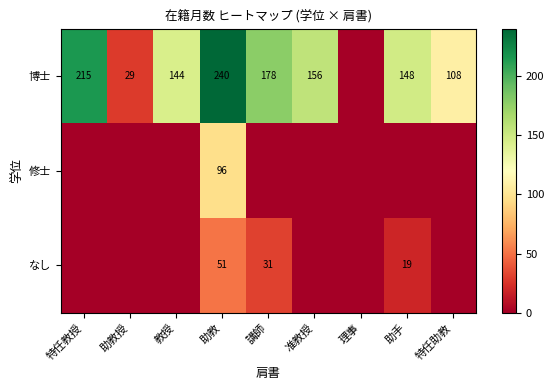

What is the greatest value displayed?

240